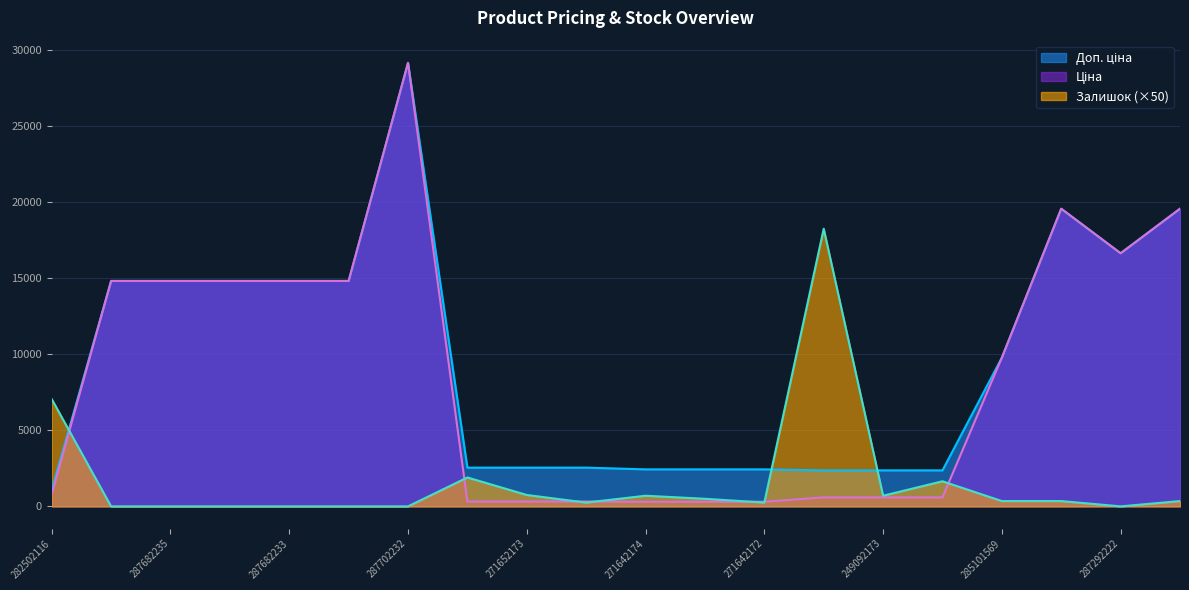

Is it true that Ціна equals 243.4 at 249092174?

False